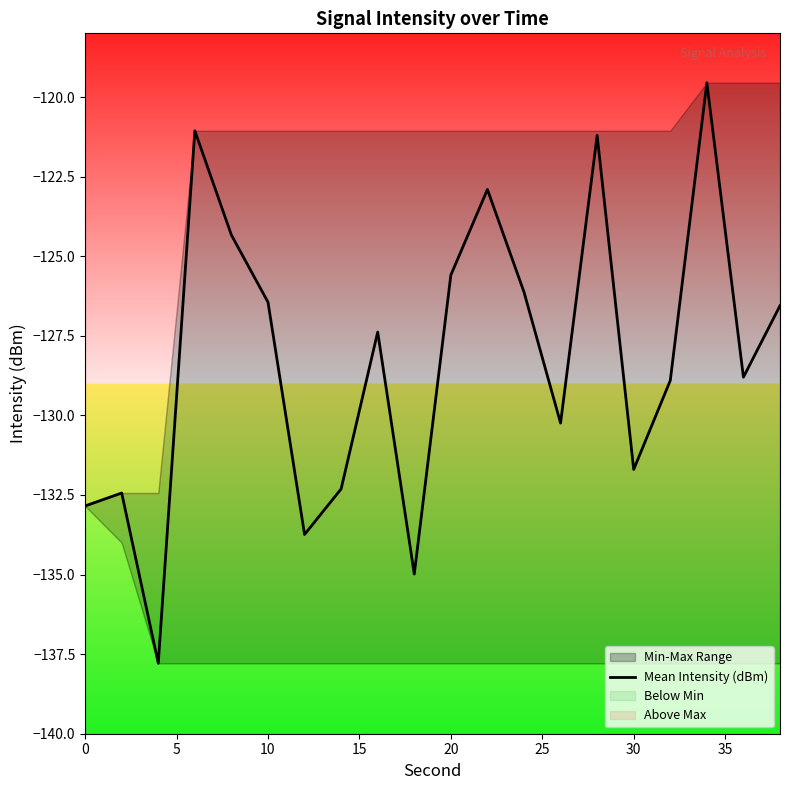

The value of Mean Intensity (dBm) at 30 is -29.3. True or false?

False